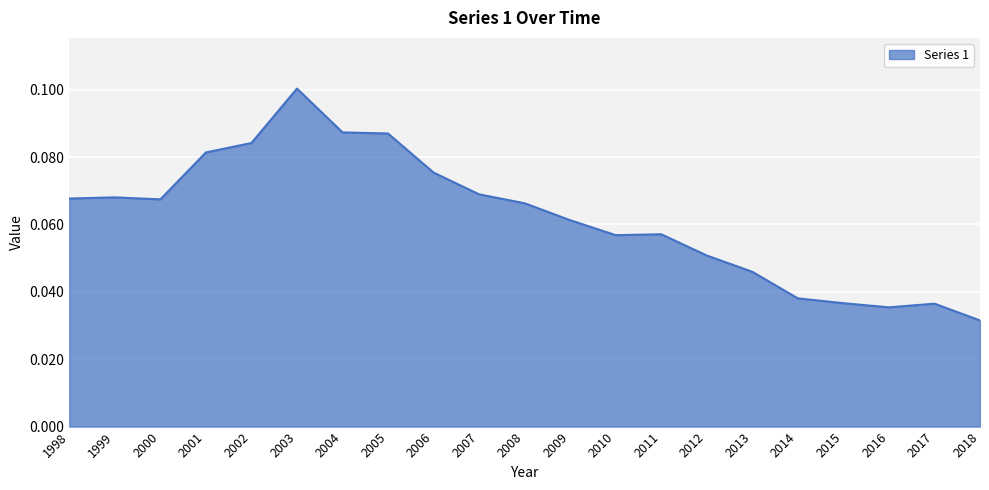

True or false: the data shows 0.1 at 2006.

True